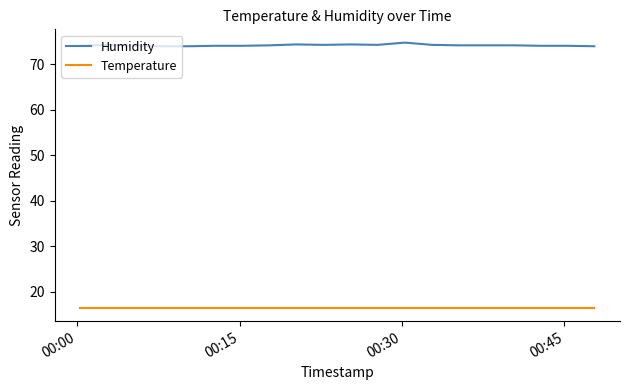

Rank the series by their average value, from lowest to highest.

Temperature, Humidity